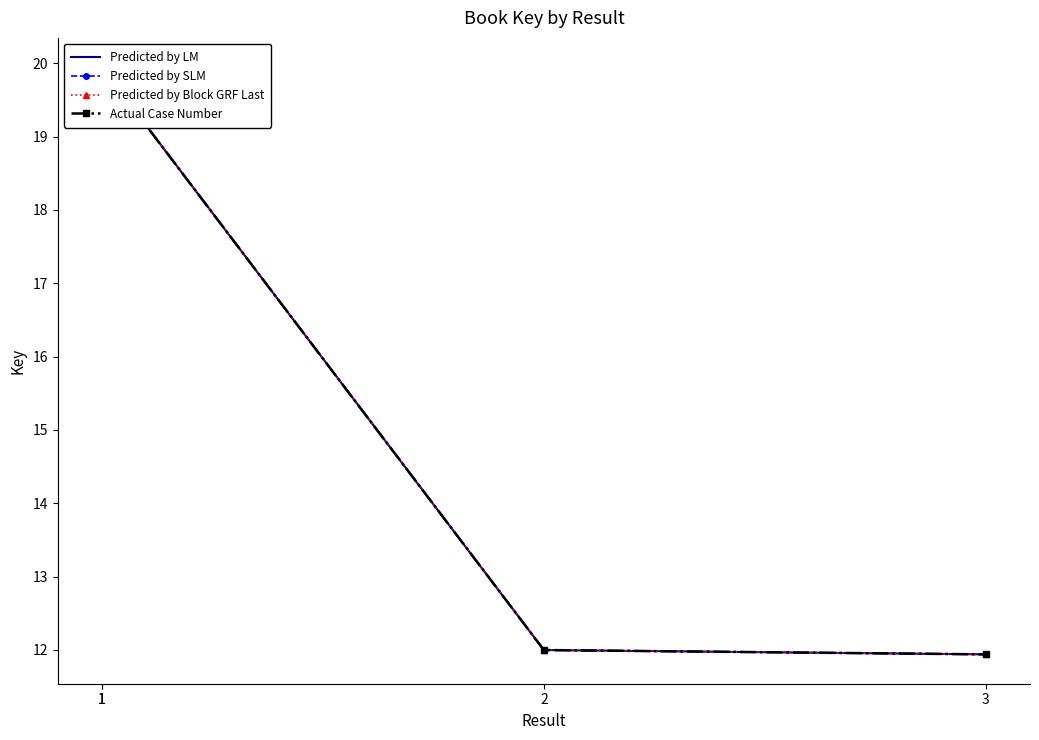

What is the smallest value displayed?

11.9